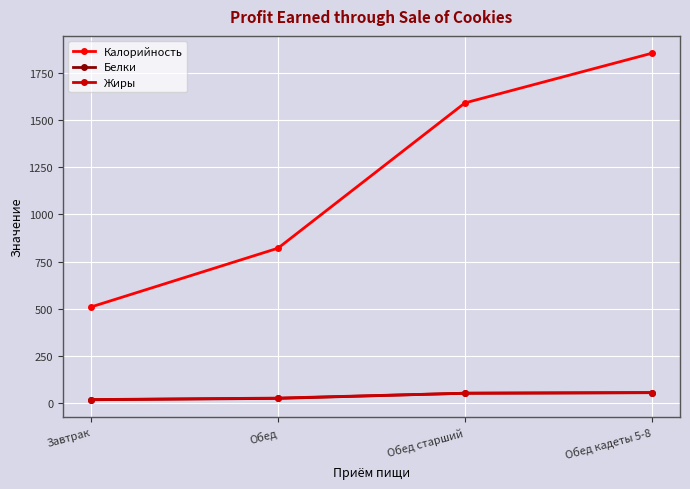

True or false: Белки has a value of 19.1 at Завтрак.

True